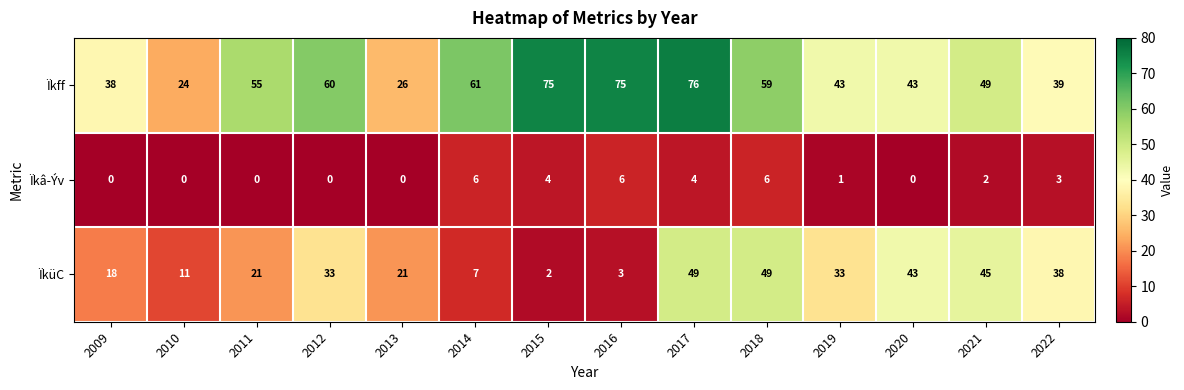

Count the Ïkâ­Ýv values in the range 0 to 4.

11